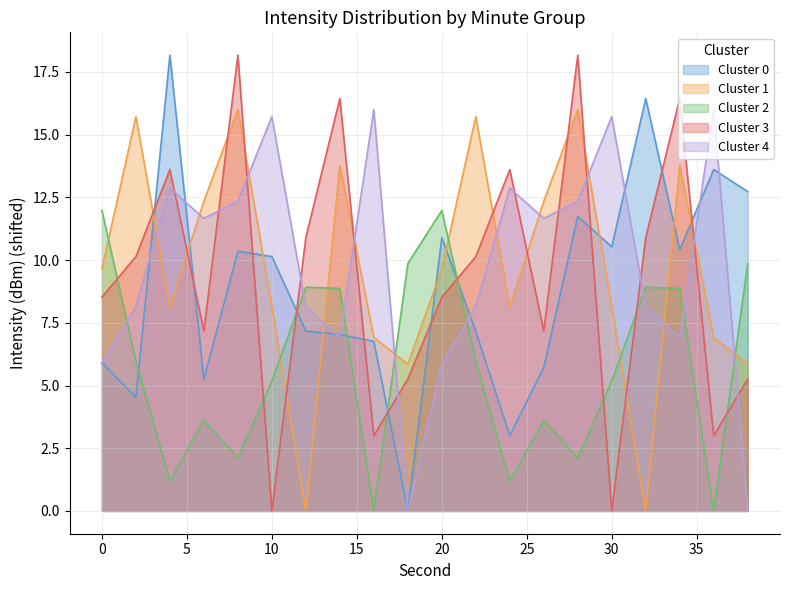

What are all the series names shown in the legend?

Cluster 0, Cluster 1, Cluster 2, Cluster 3, Cluster 4